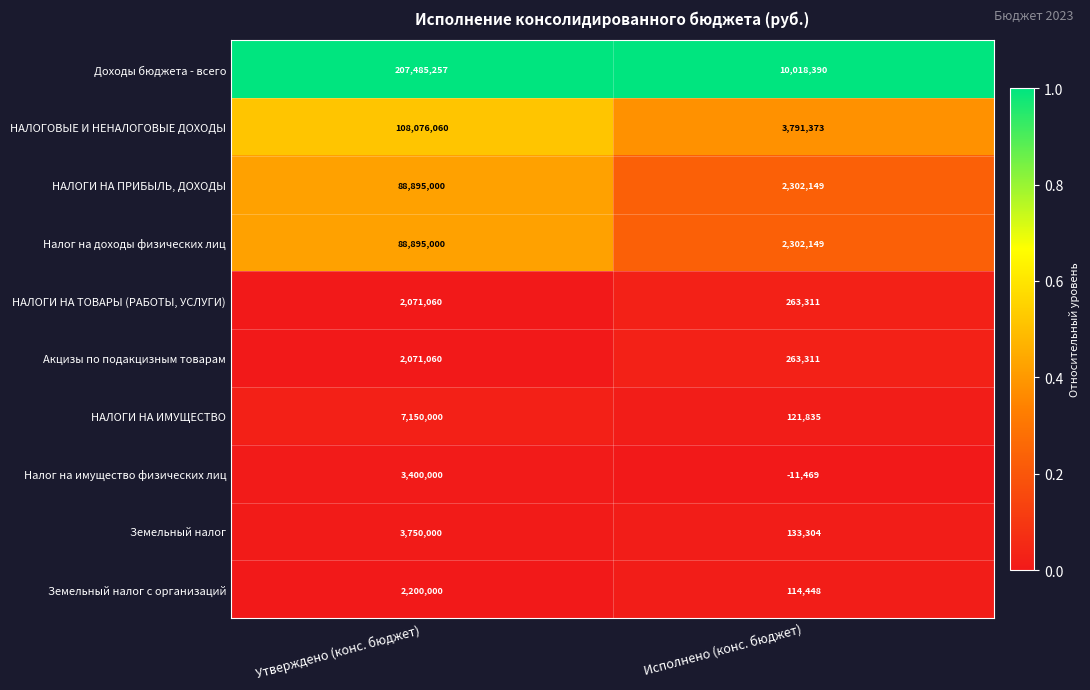

Rank the categories by Налог на имущество физических лиц value from lowest to highest.

Исполнено (конс. бюджет), Утверждено (конс. бюджет)